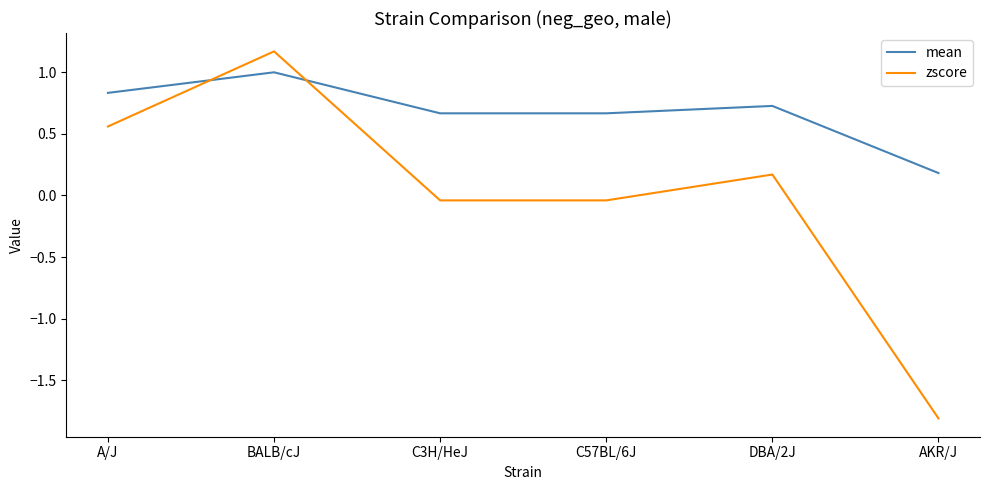

At which label is mean closest to 0?

AKR/J